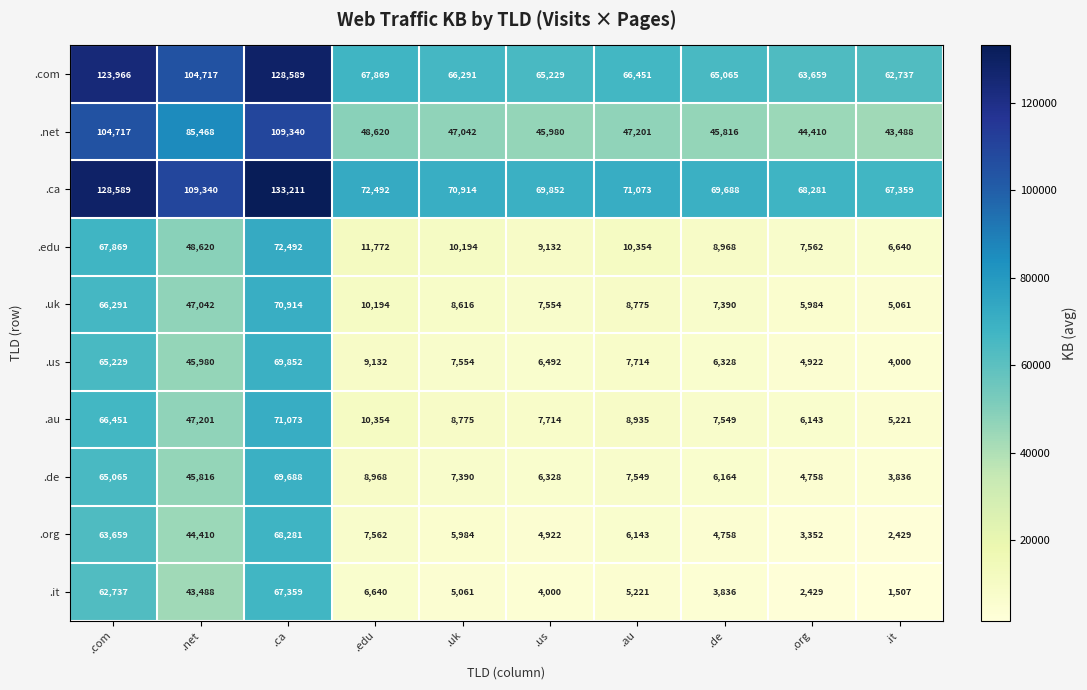

List the labels in order of .us value, smallest first.

.it, .org, .de, .us, .uk, .au, .edu, .net, .com, .ca